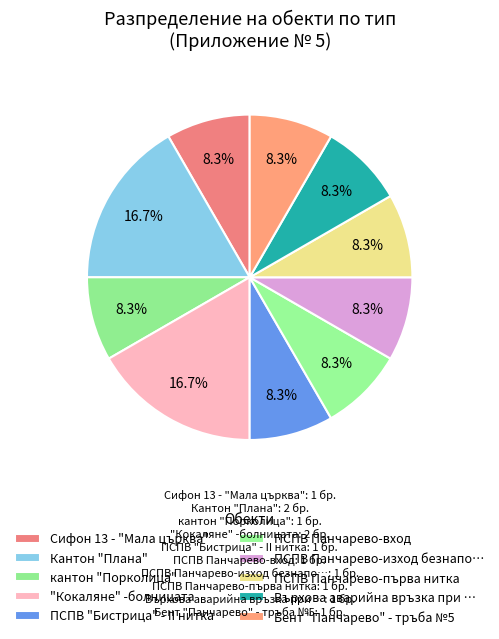

How many segments does this pie chart have?

10